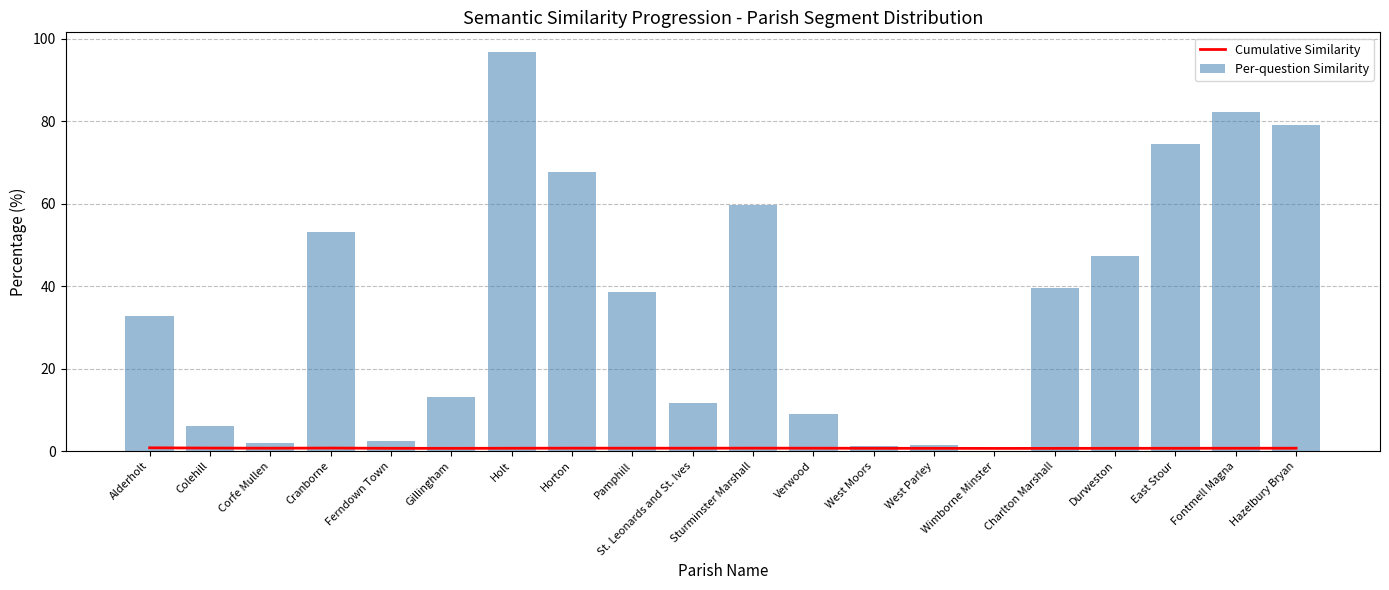

Reading right to left, what are all the values shown in this chart?

Cumulative Similarity: 0.7	0.7	0.7	0.7	0.6	0.6	0.7	0.7	0.7	0.7	0.7	0.7	0.7	0.7	0.6	0.7	0.7	0.7	0.7	0.8
Per-question Similarity: 79.0	82.1	74.5	47.3	39.5	0.0	1.5	1.3	9.0	59.6	11.6	38.6	67.7	96.7	13.2	2.5	53.1	1.9	6.0	32.8